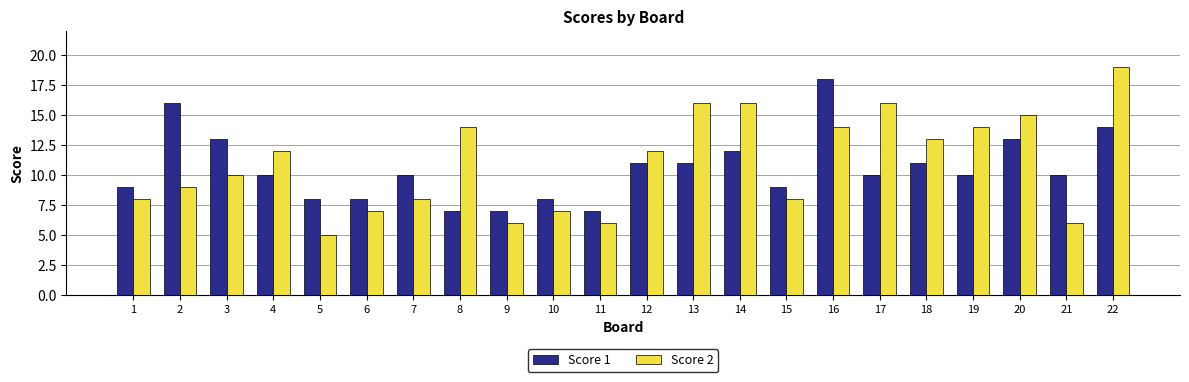

Is it true that Score 2 equals 1 at 9?

False